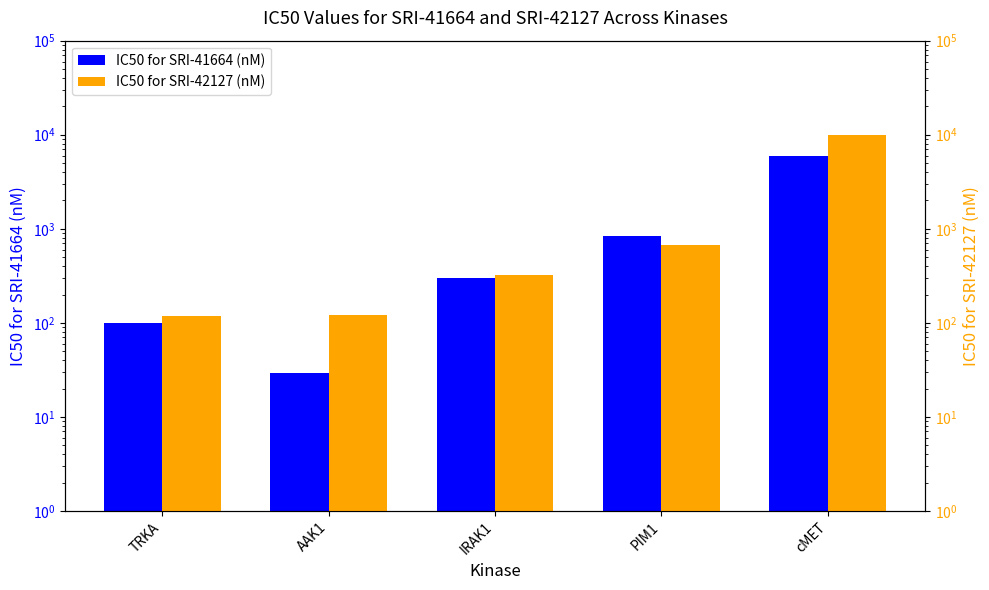

Reading left to right, list all the values displayed in this chart.

IC50 for SRI-41664 (nM): TRKA=99.2	AAK1=29.6	IRAK1=300.0	PIM1=829.0	cMET=5980.0
IC50 for SRI-42127 (nM): TRKA=117.0	AAK1=120.0	IRAK1=319.0	PIM1=668.0	cMET=10000.0